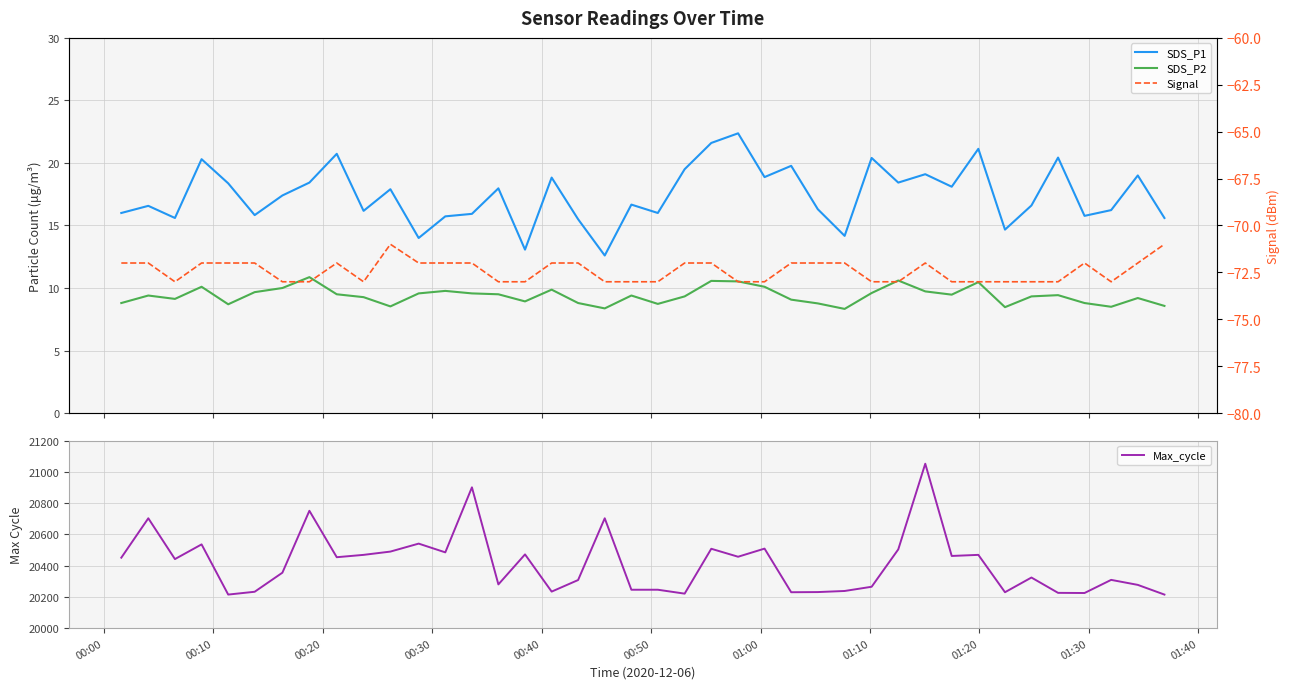

What is the sum of all SDS_P1 values?

697.6